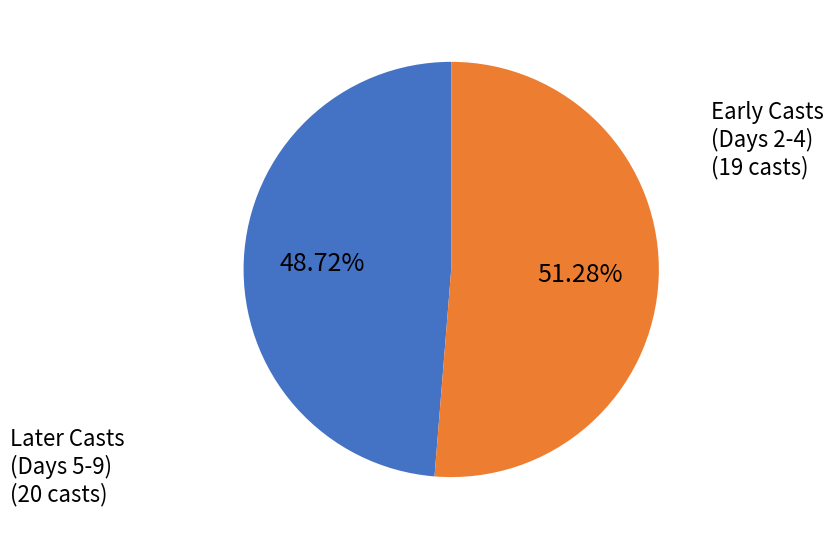

Is there a majority slice in this chart?

Yes